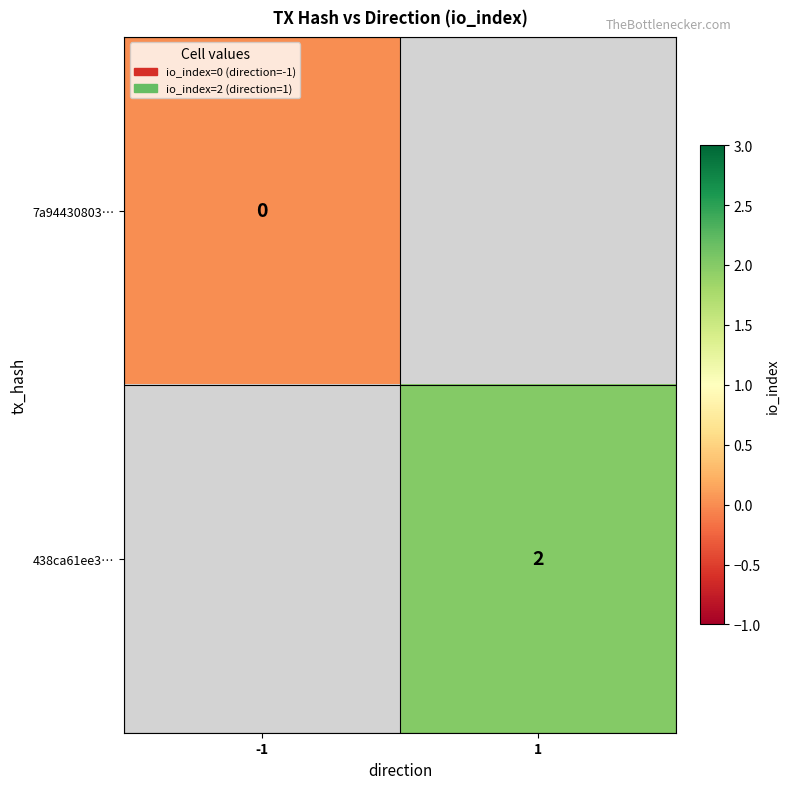

True or false: 438ca61ee3… has a value of 2 at 1.

True